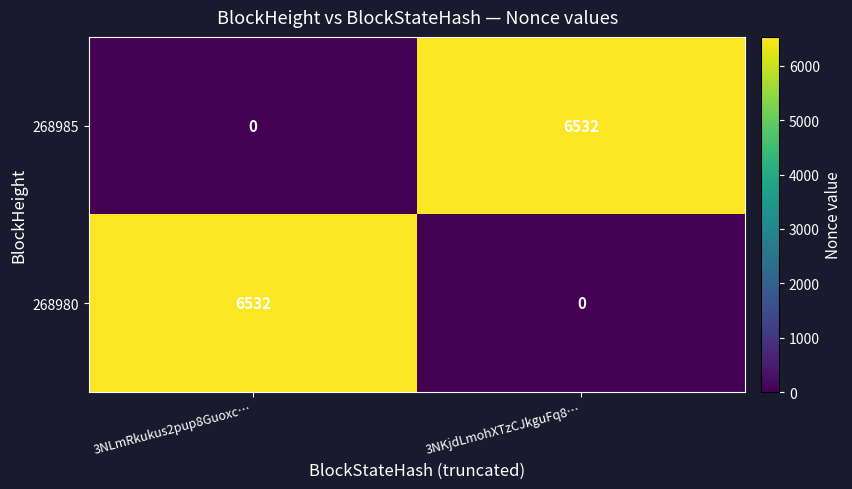

What is the spread (max minus min) of values at 3NKjdLmohXTzCJkguFq8…?

6532